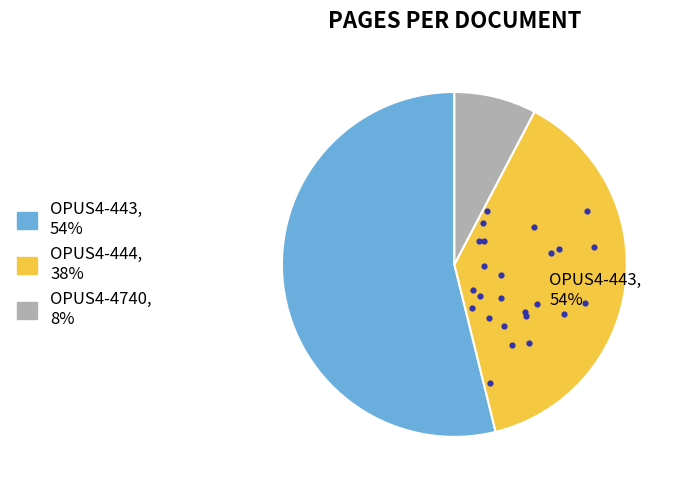

Do OPUS4-443 and OPUS4-444 together represent more than half of the pie?

Yes